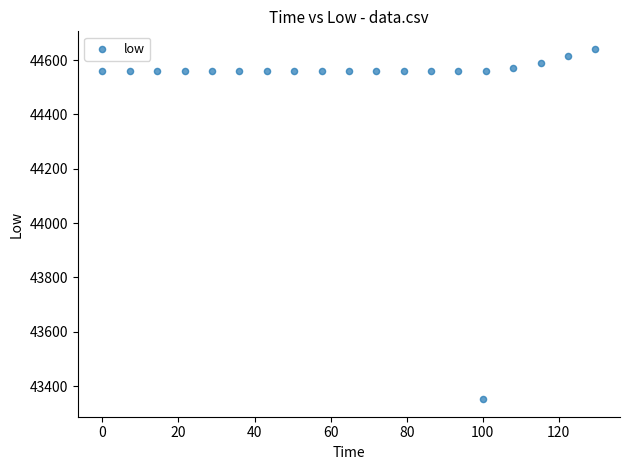

What is the range of Y values (max minus min)?

1289.7